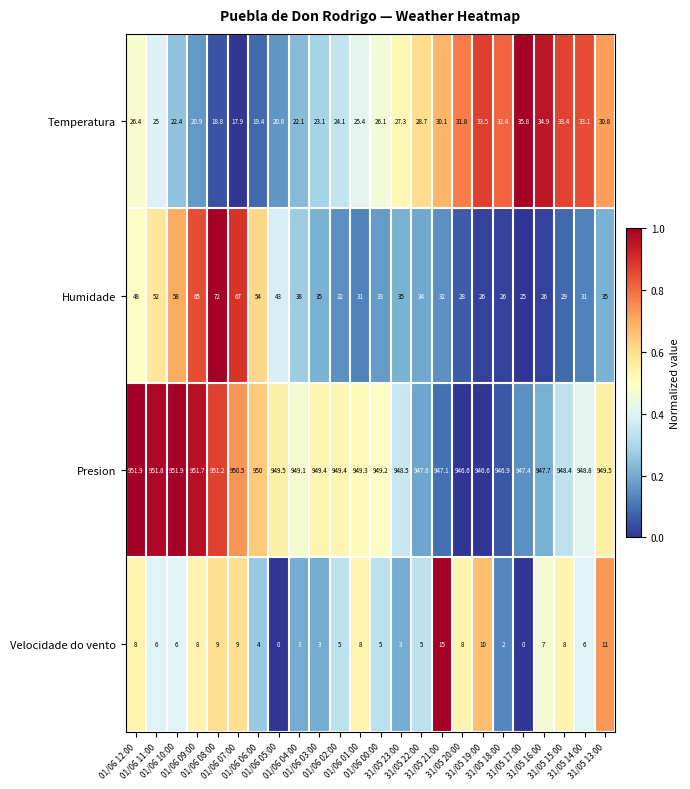

What is the sum of all Temperatura values?

644.2